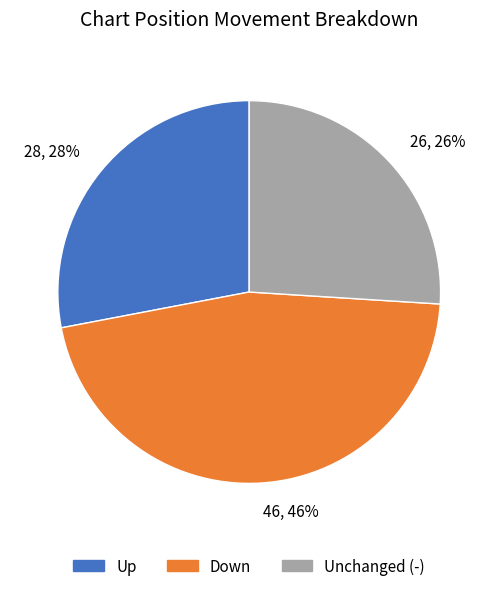

How many slices are in this pie chart?

3